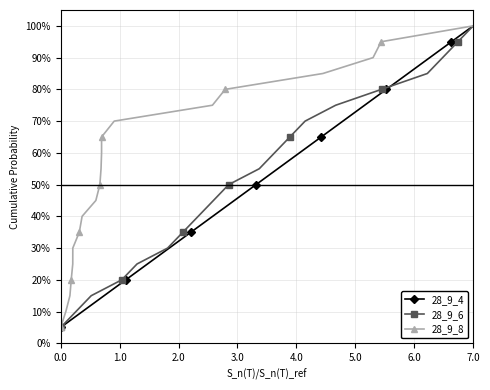

The 28_9_6 series shows 0.1 at 2.0. True or false?

False